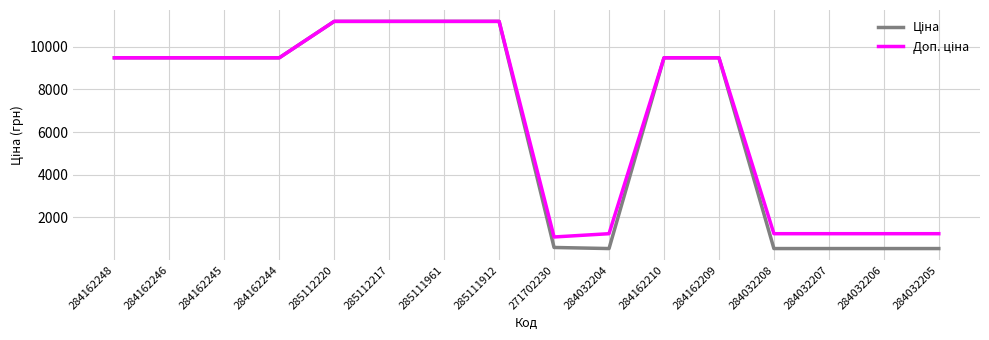

What is the spread (max minus min) of values at 284032205?

696.4